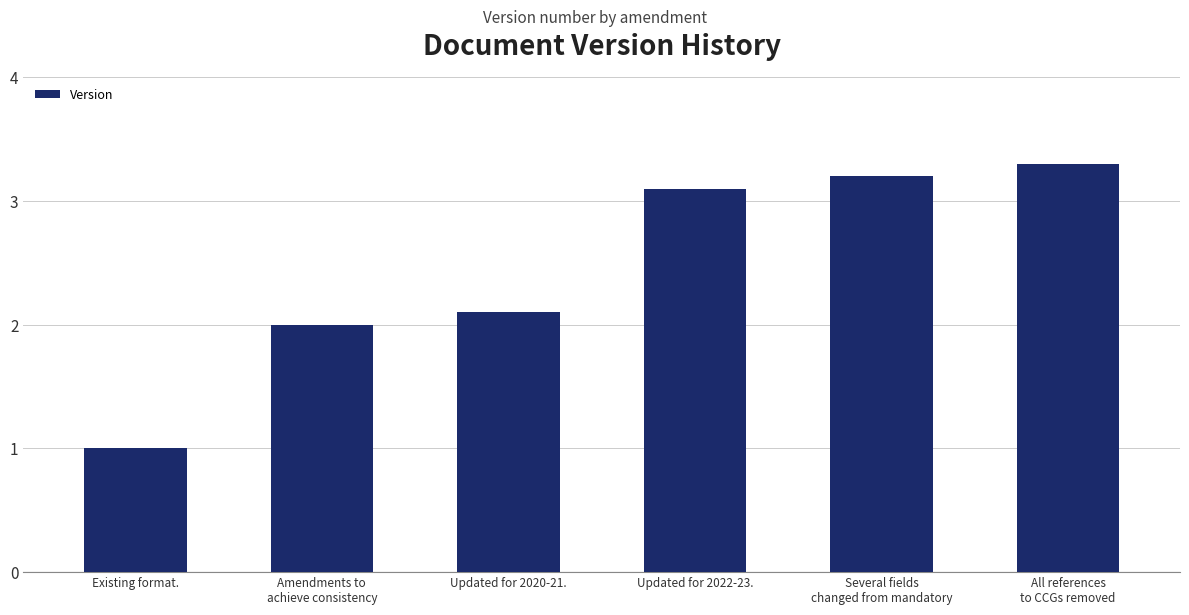

What is the greatest value displayed?

3.3